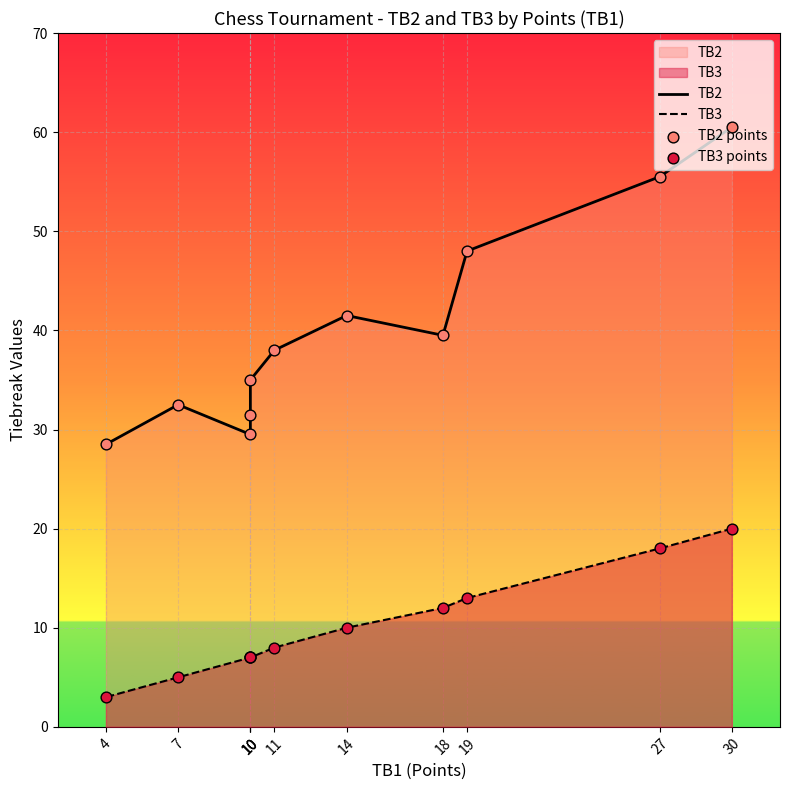

What is the total value across all series at 10?

84.0